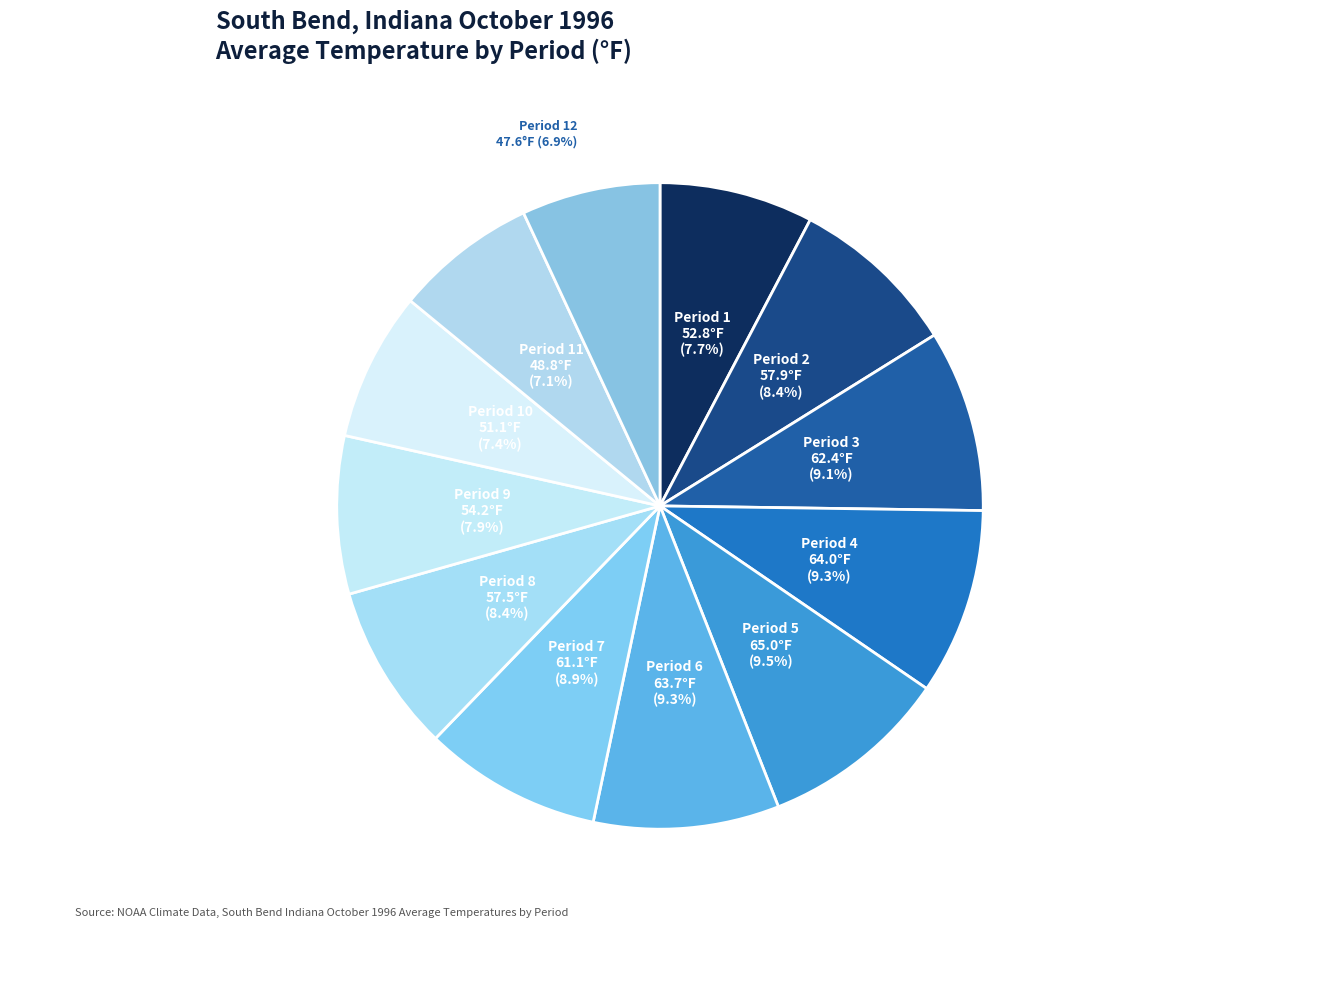

How many segments does this pie chart have?

12